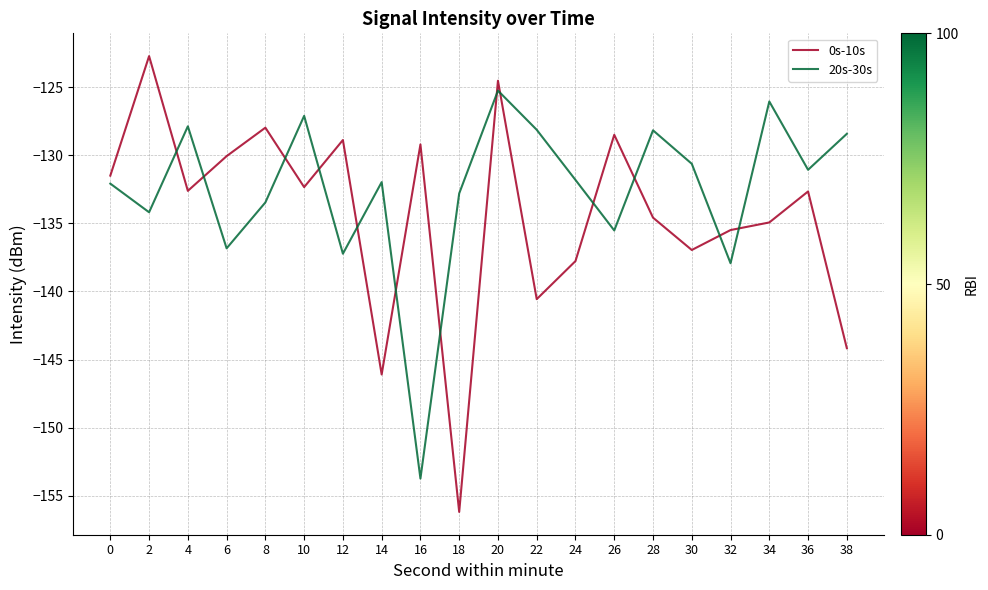

True or false: 20s-30s has a value of -134.2 at 2.

True